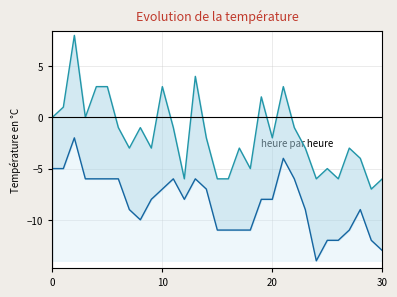

Rank the series by their maximum value, from lowest to highest.

Min Temp (°C), Max Temp (°C)